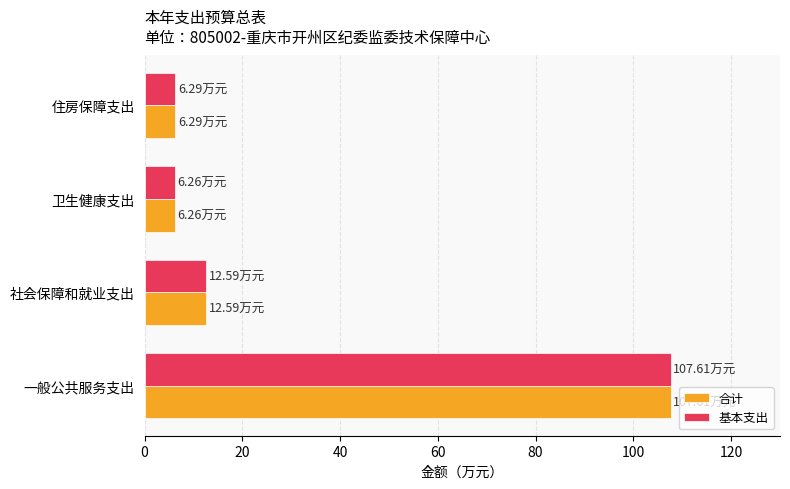

What are all the series names shown in the legend?

合计, 基本支出